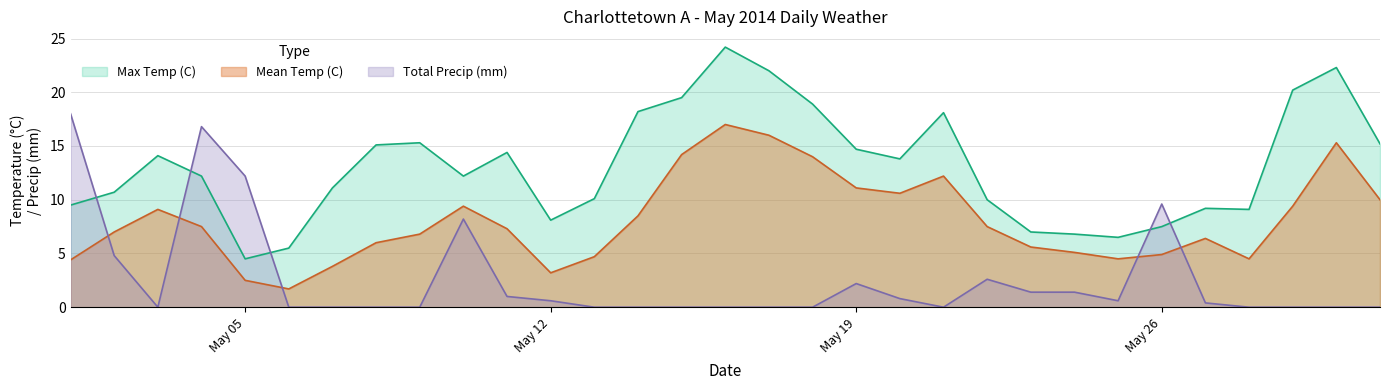

True or false: Mean Temp (C) has a value of 6.4 at 2014-05-28.

False